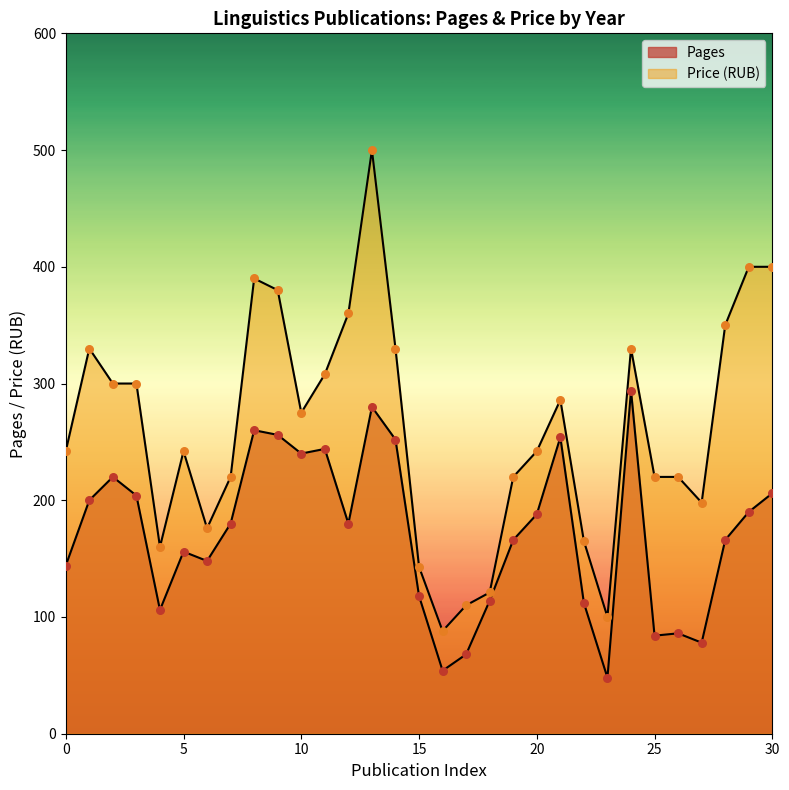

Which series contains the lowest Y value?

Pages